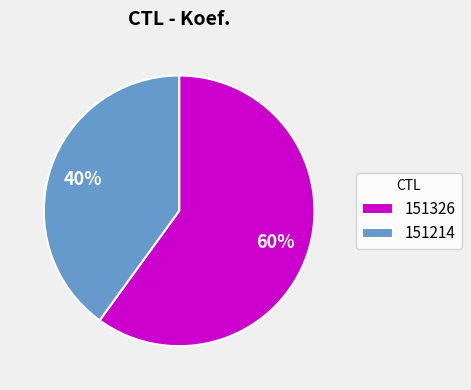

Count the number of slices in the pie.

2